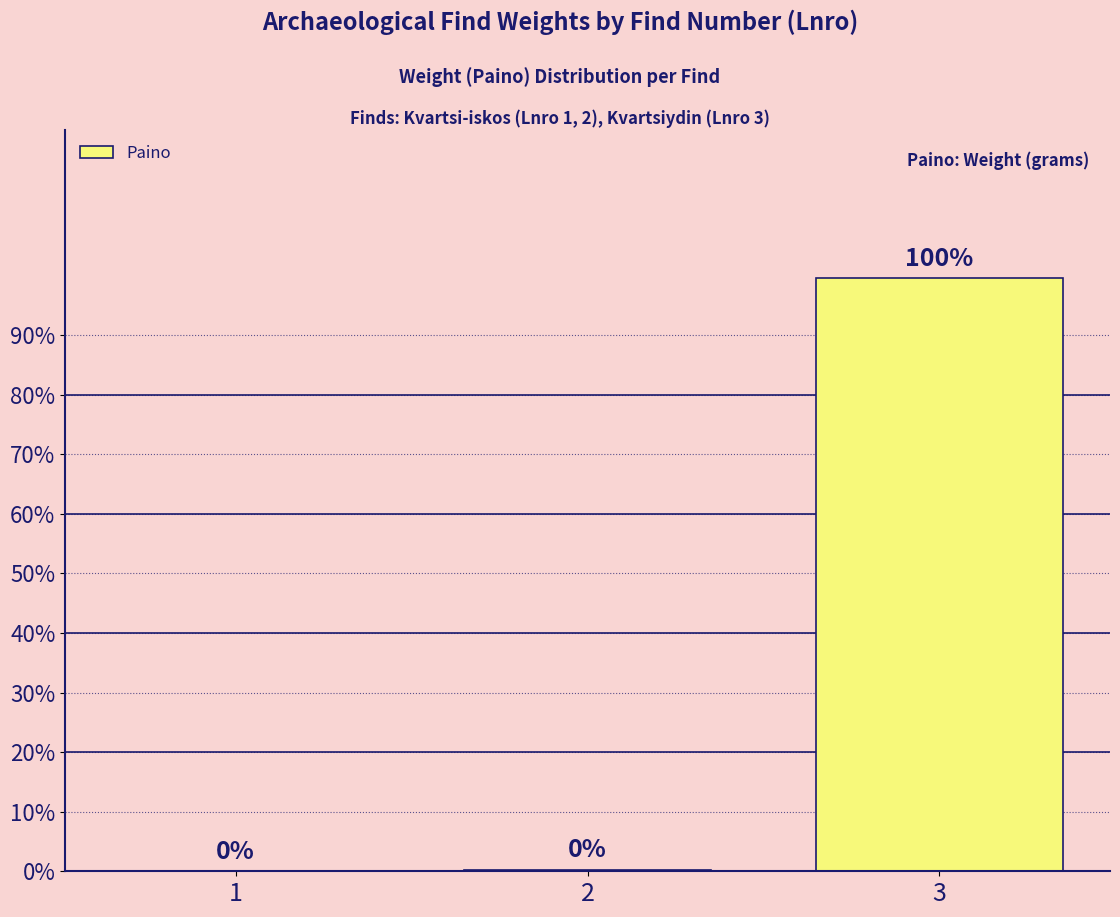

What is the value of the 1st bar from the left?

0.1